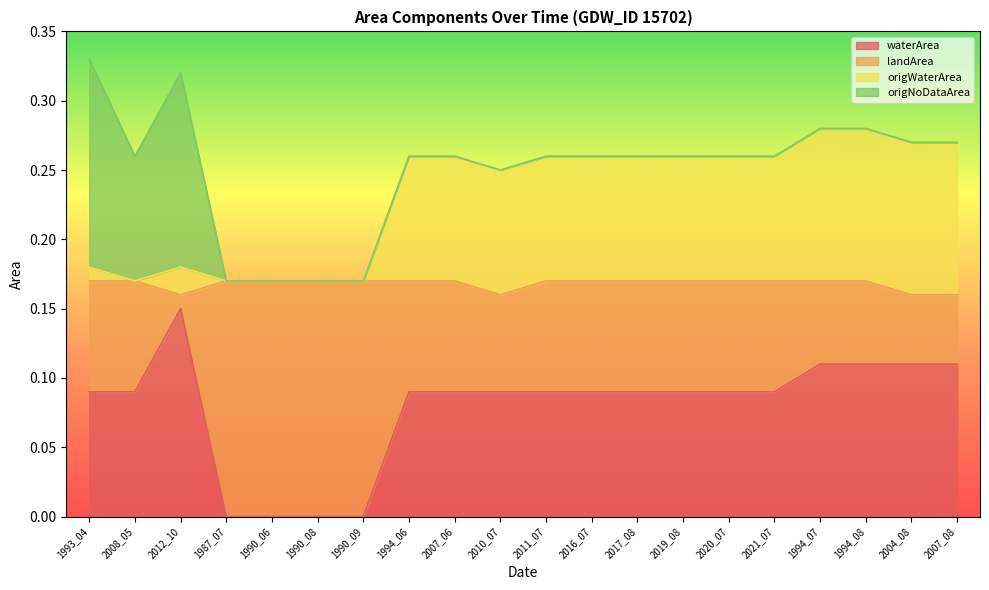

How many lines are shown in the chart?

4